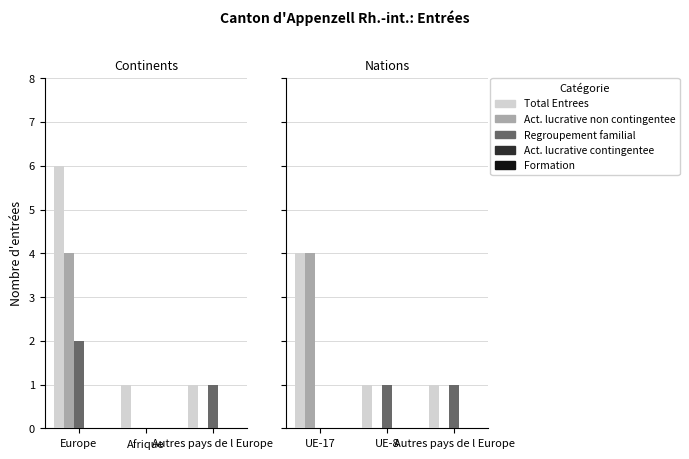

Which series has the largest total across all categories?

Total Entrees